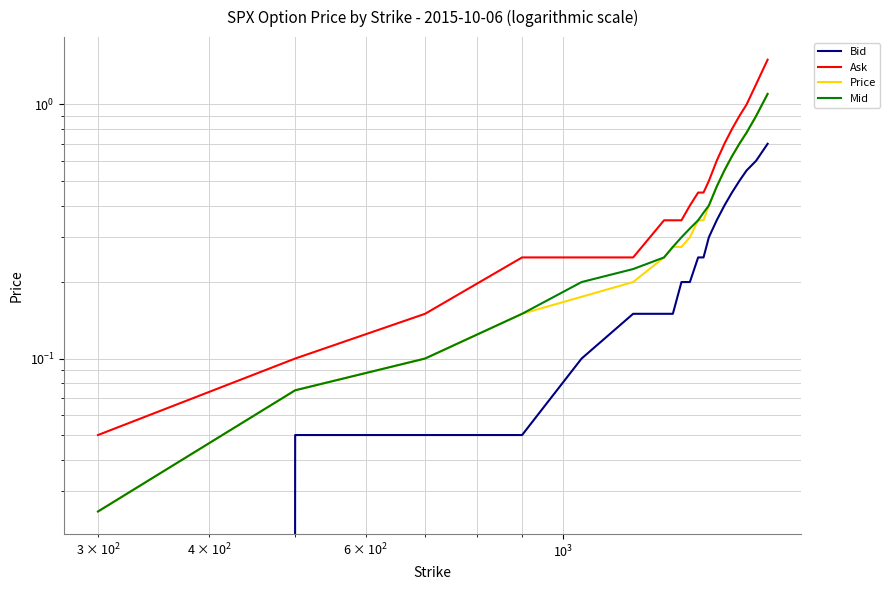

The Price series shows 0.1 at $\mathdefault{10^{2}}$. True or false?

False